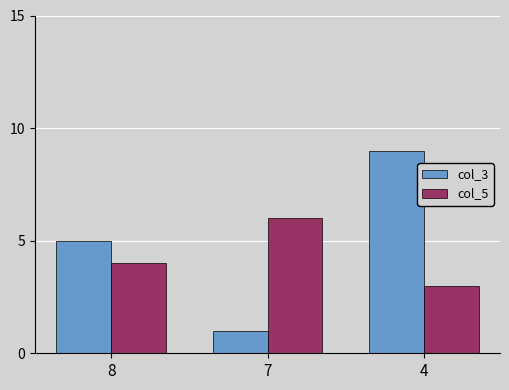

Reading right to left, list all the values displayed in this chart.

col_3: 9	1	5
col_5: 3	6	4